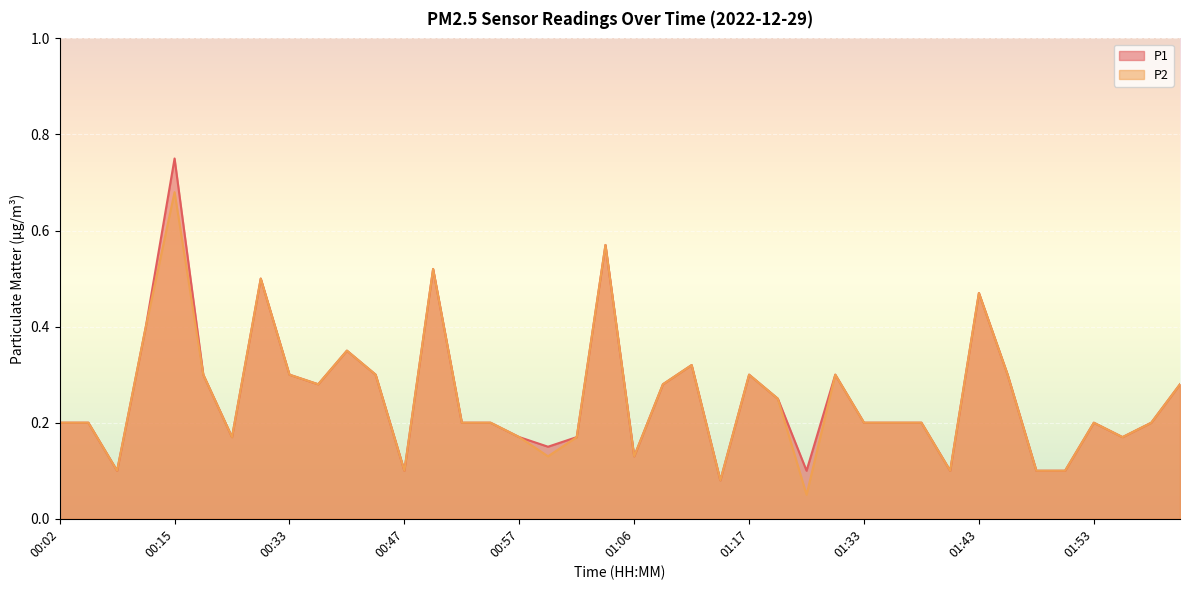

Reading left to right, list all the values displayed in this chart.

P1: 0.2	0.2	0.1	0.4	0.8	0.3	0.2	0.5	0.3	0.3	0.3	0.3	0.1	0.5	0.2	0.2	0.2	0.1	0.2	0.6	0.1	0.3	0.3	0.1	0.3	0.2	0.1	0.3	0.2	0.2	0.2	0.1	0.5	0.3	0.1	0.1	0.2	0.2	0.2	0.3
P2: 0.2	0.2	0.1	0.4	0.7	0.3	0.2	0.5	0.3	0.3	0.3	0.3	0.1	0.5	0.2	0.2	0.2	0.1	0.2	0.6	0.1	0.3	0.3	0.1	0.3	0.2	0.1	0.3	0.2	0.2	0.2	0.1	0.5	0.3	0.1	0.1	0.2	0.2	0.2	0.3